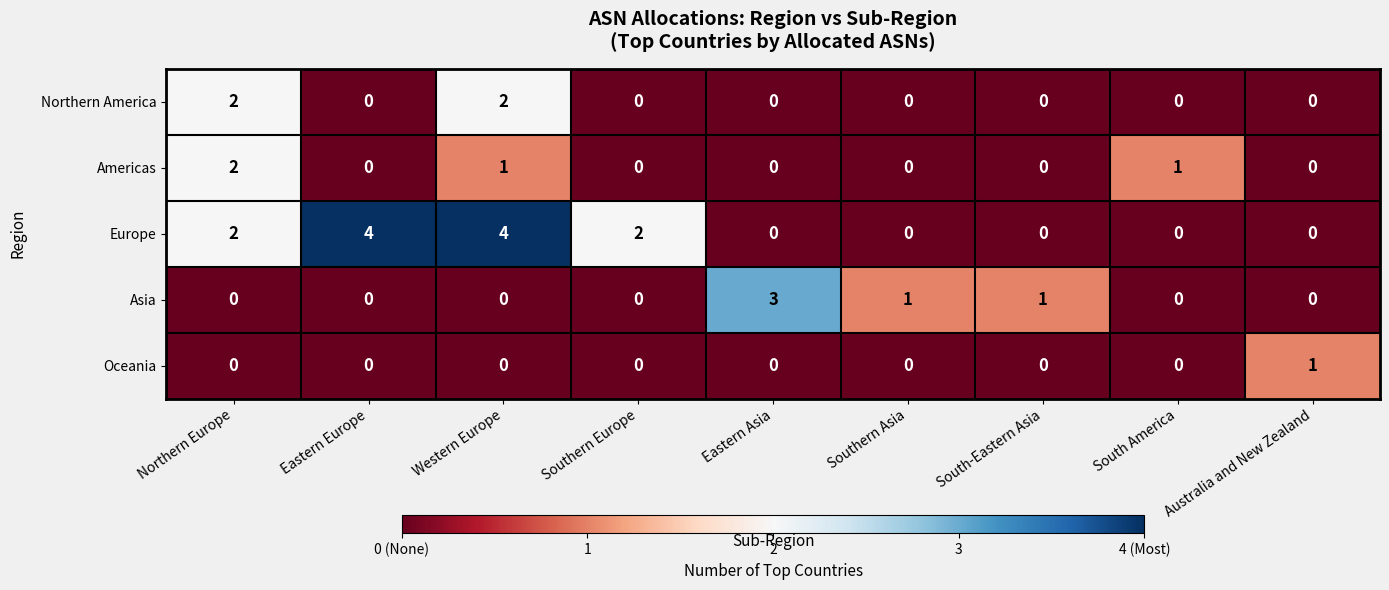

What is the sum of all Northern America values?

4